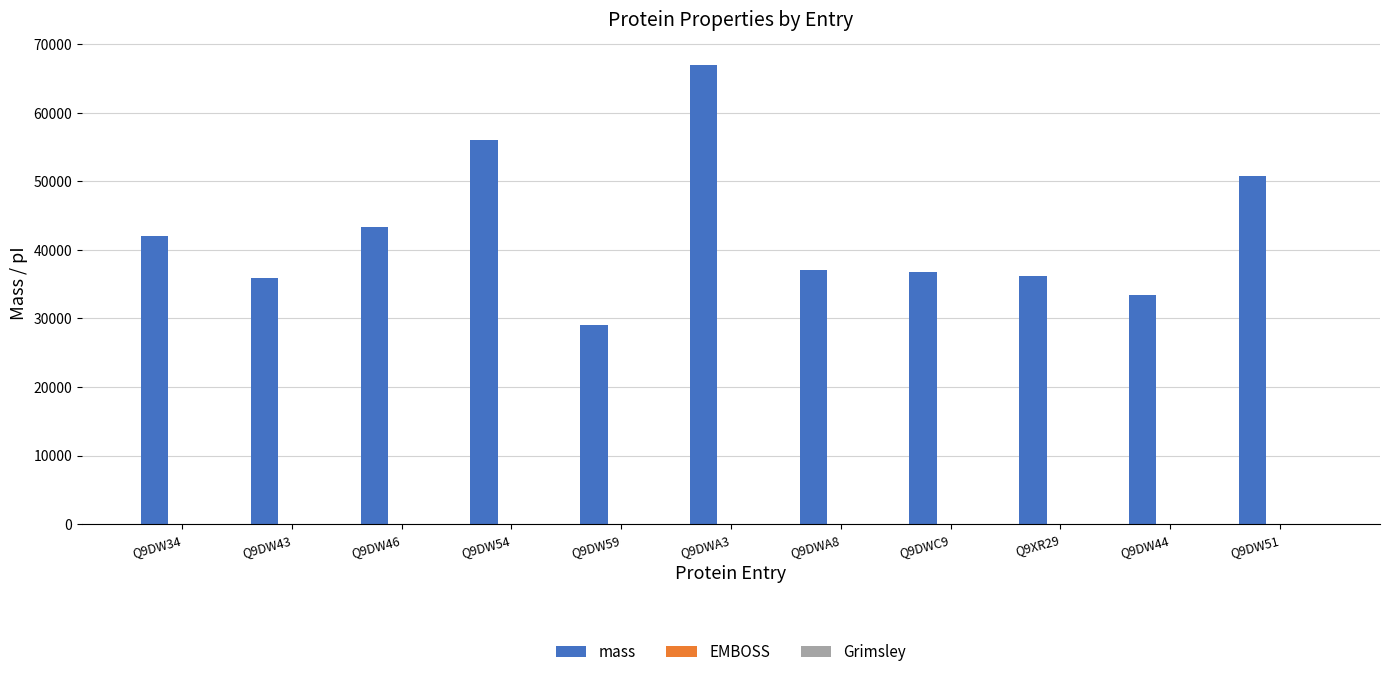

Between Q9DW43 and Q9DWA3, which series saw the biggest shift?

mass